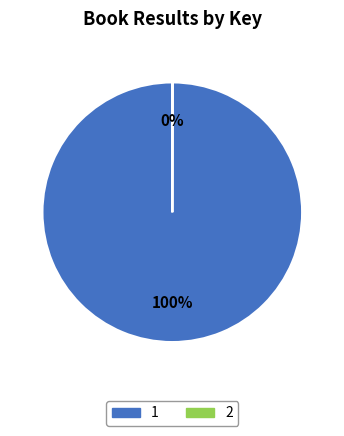

What percentage is the 1 slice, to the nearest percent?

100%